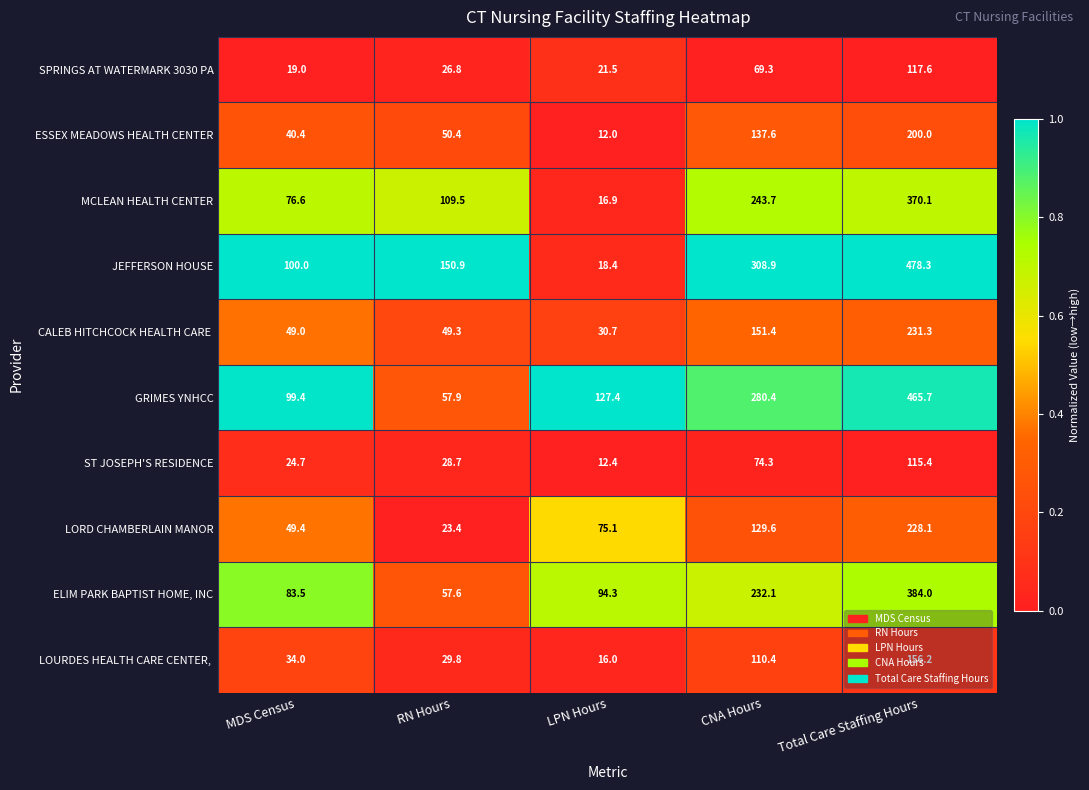

What is the total value across all series at Total Care Staffing Hours?

2746.7